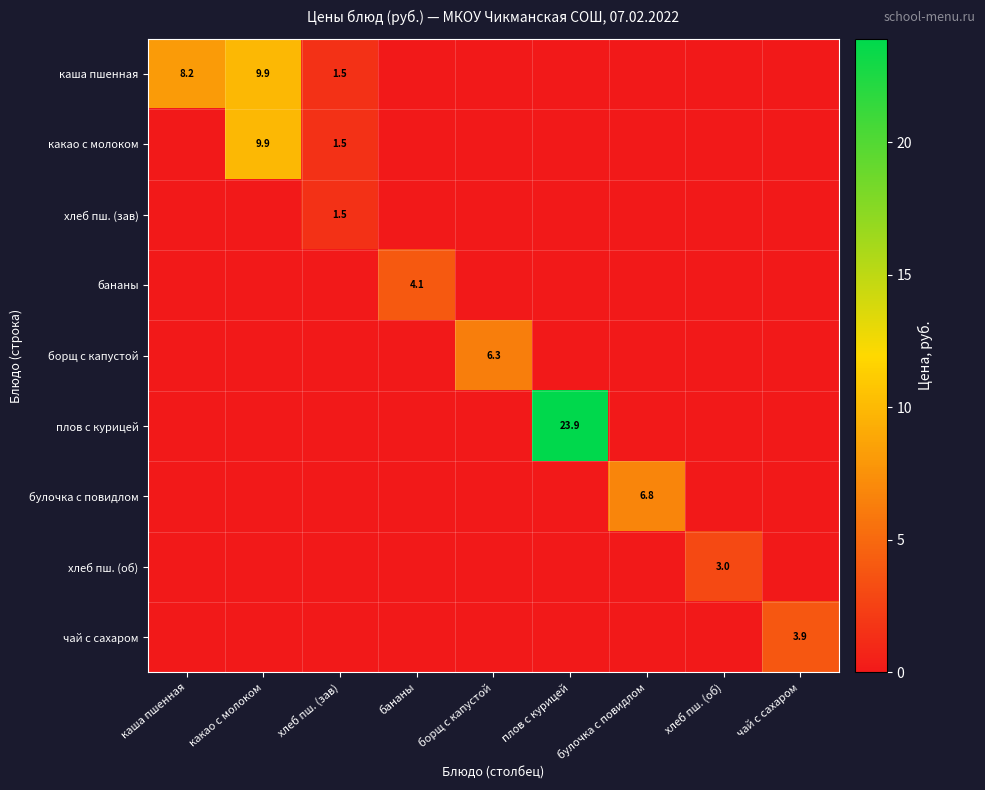

The борщ с капустой series shows 3.7 at борщ с капустой. True or false?

False